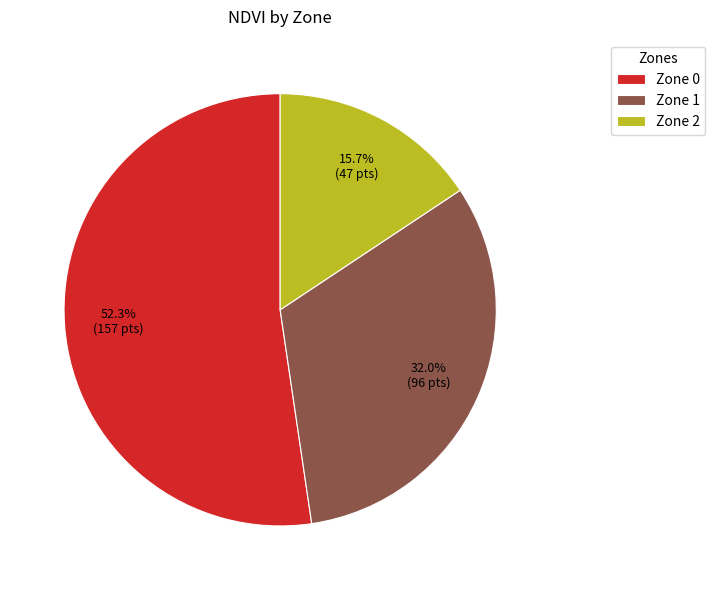

To the nearest percent, what percentage of the pie is Zone 0?

52%